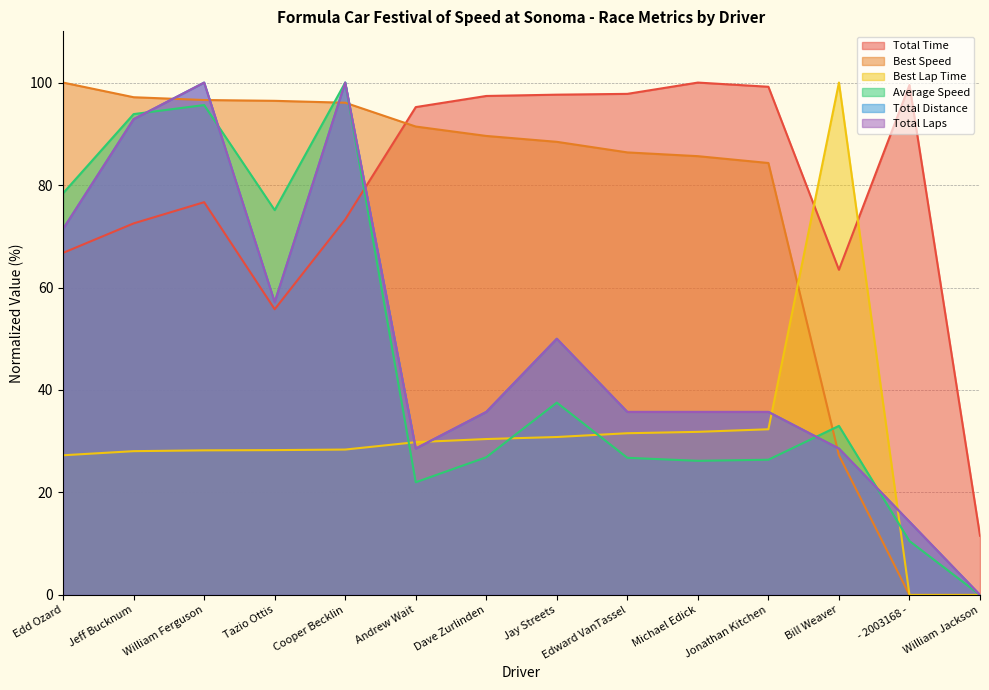

Rank the categories by Best Lap Time value from highest to lowest.

Bill Weaver, Jonathan Kitchen, Michael Edick, Edward VanTassel, Jay Streets, Dave Zurlinden, Andrew Wait, Cooper Becklin, Tazio Ottis, William Ferguson, Jeff Bucknum, Edd Ozard, - 2003168 -, William Jackson